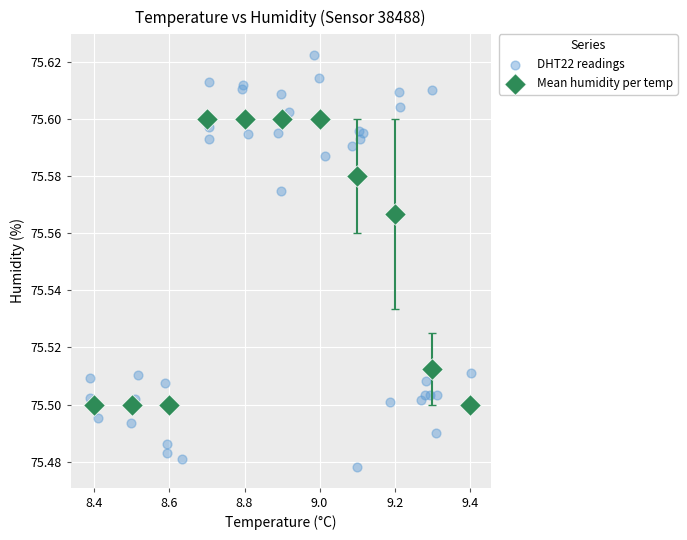

Which series contains the highest Y value?

DHT22 readings